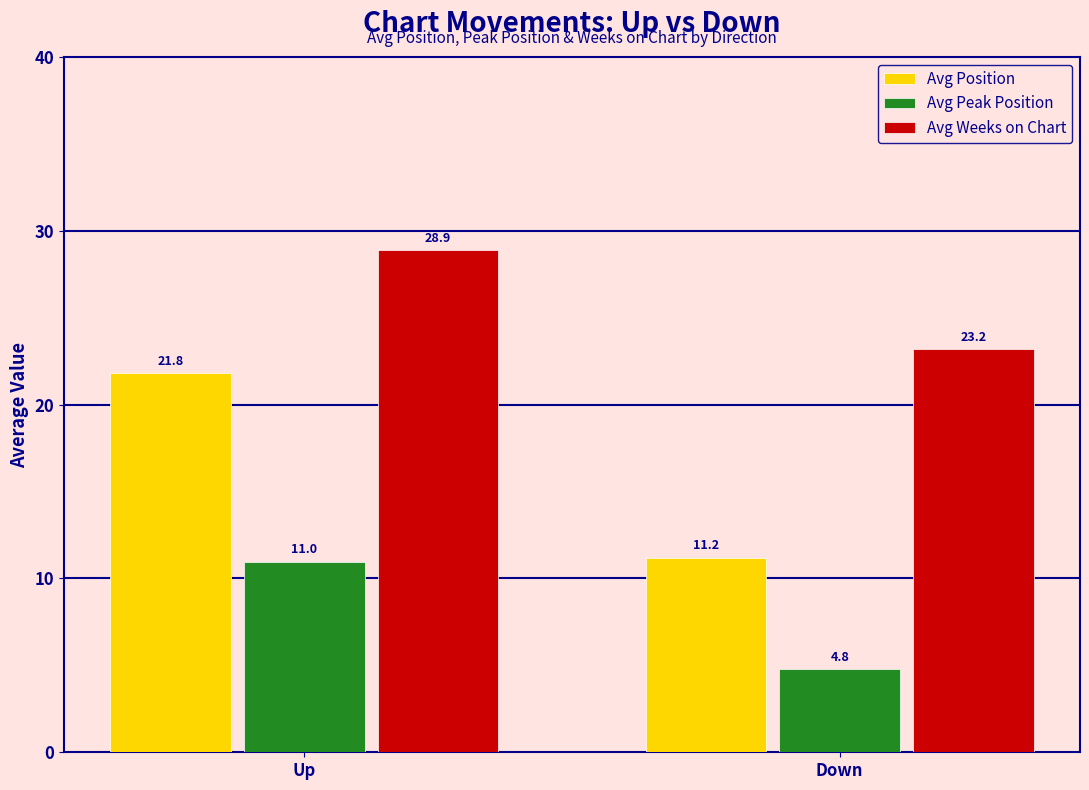

Rank the series at Up from lowest to highest value.

Avg Peak Position, Avg Position, Avg Weeks on Chart